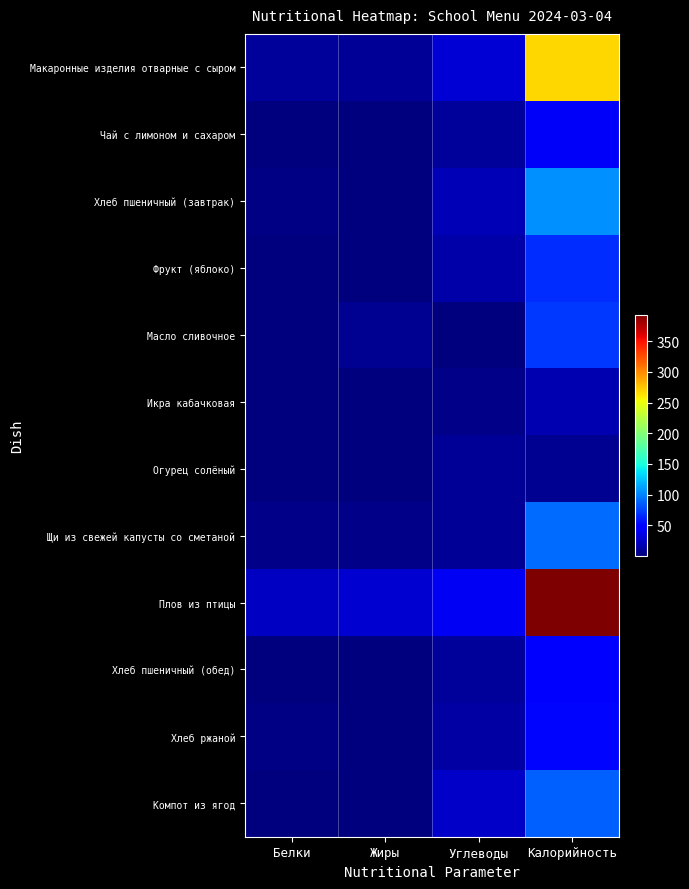

Which label corresponds to the largest value in the chart?

Калорийность